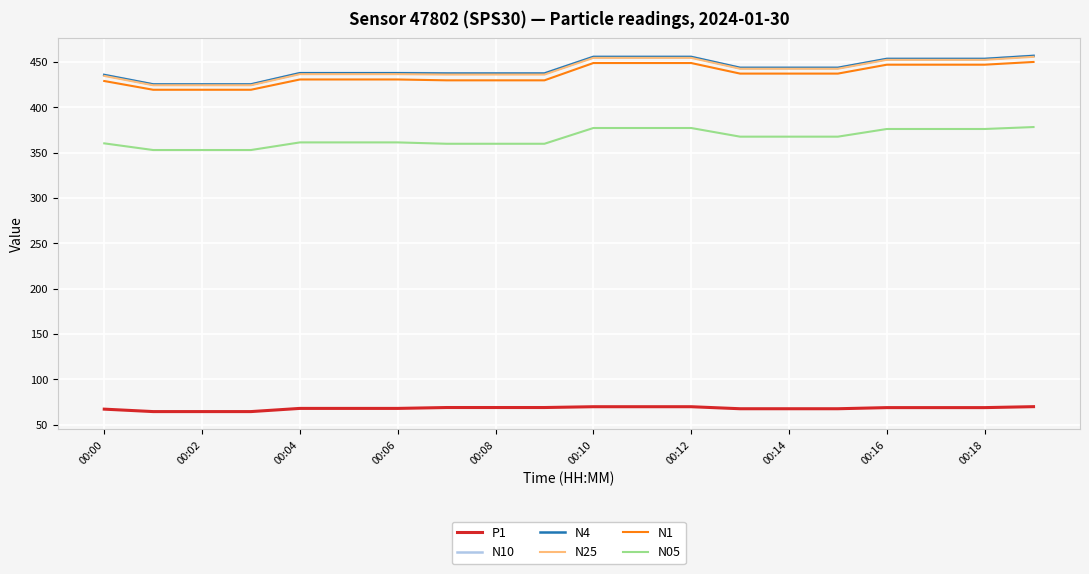

How many values in the N05 series are below 367?

10